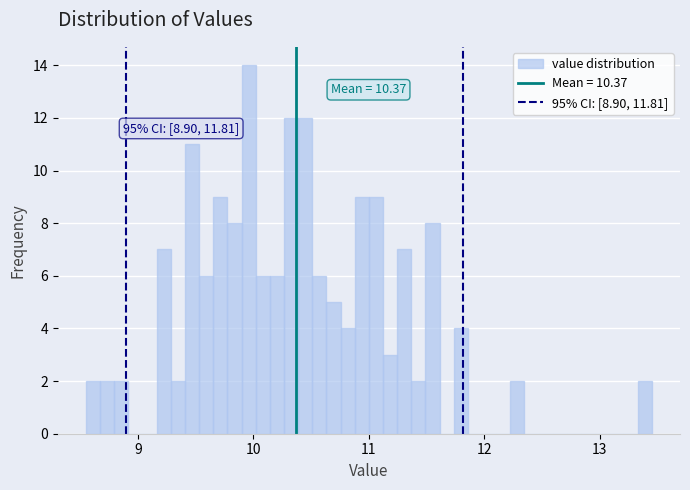

Read against the x-axis, roughly where is the centre of the tallest bar?

10.0